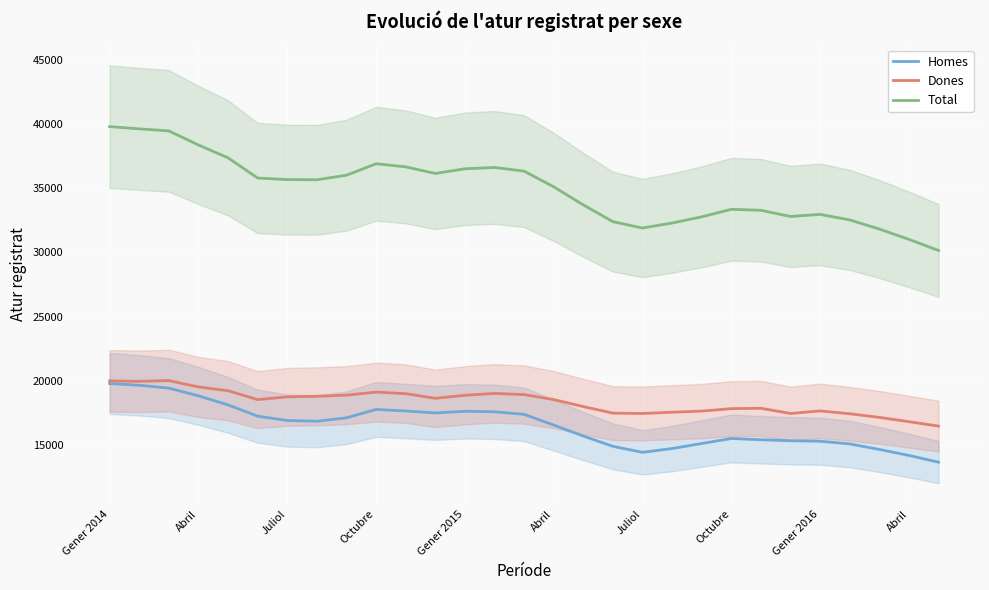

What is the minimum value shown in the chart?

13666